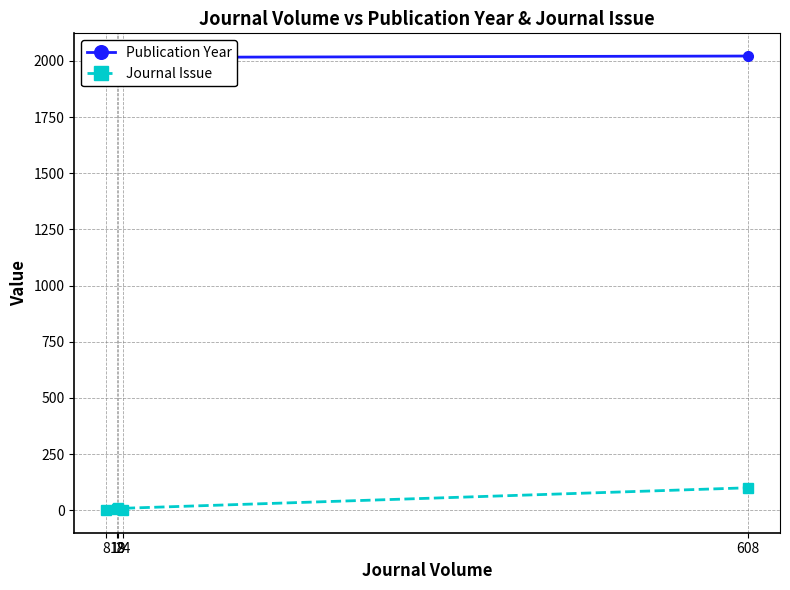

True or false: Journal Issue and Publication Year cross at least once.

False